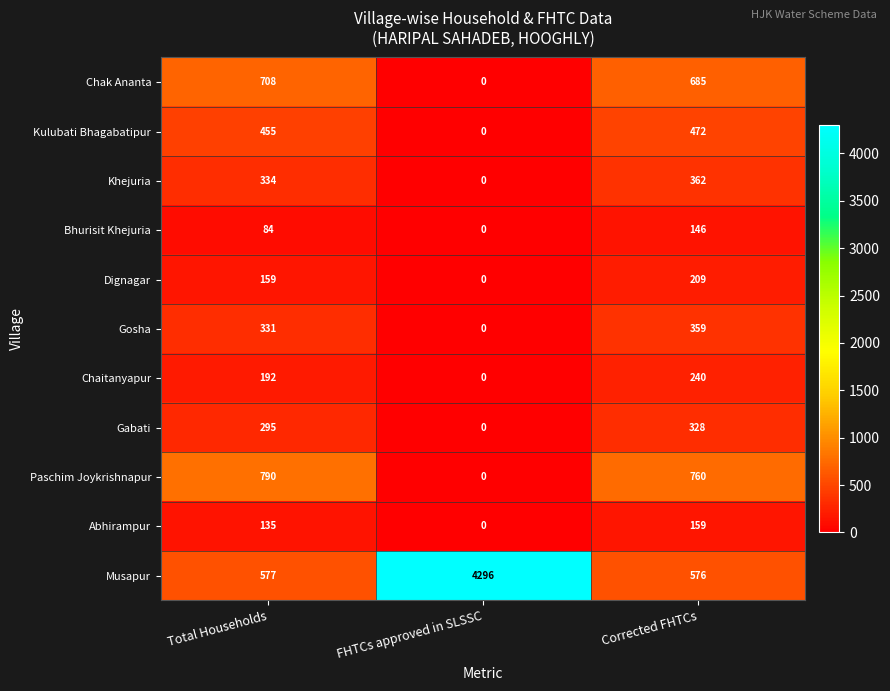

What is the sum of all Abhirampur values?

294